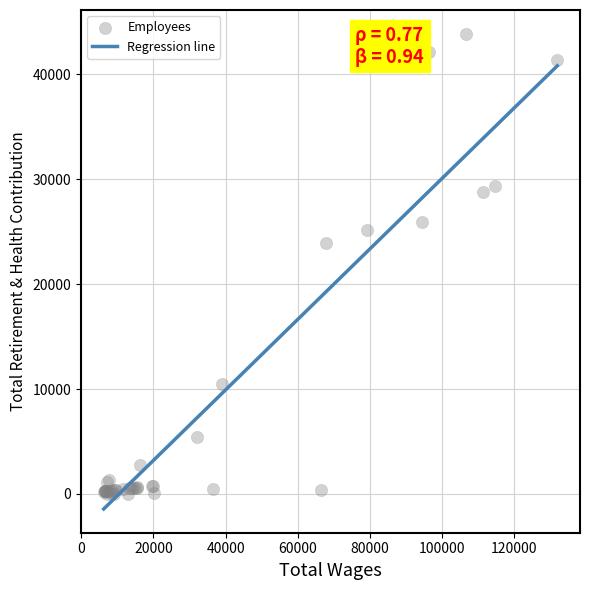

What Y value in the scatter plot is closest to 21920?

23863